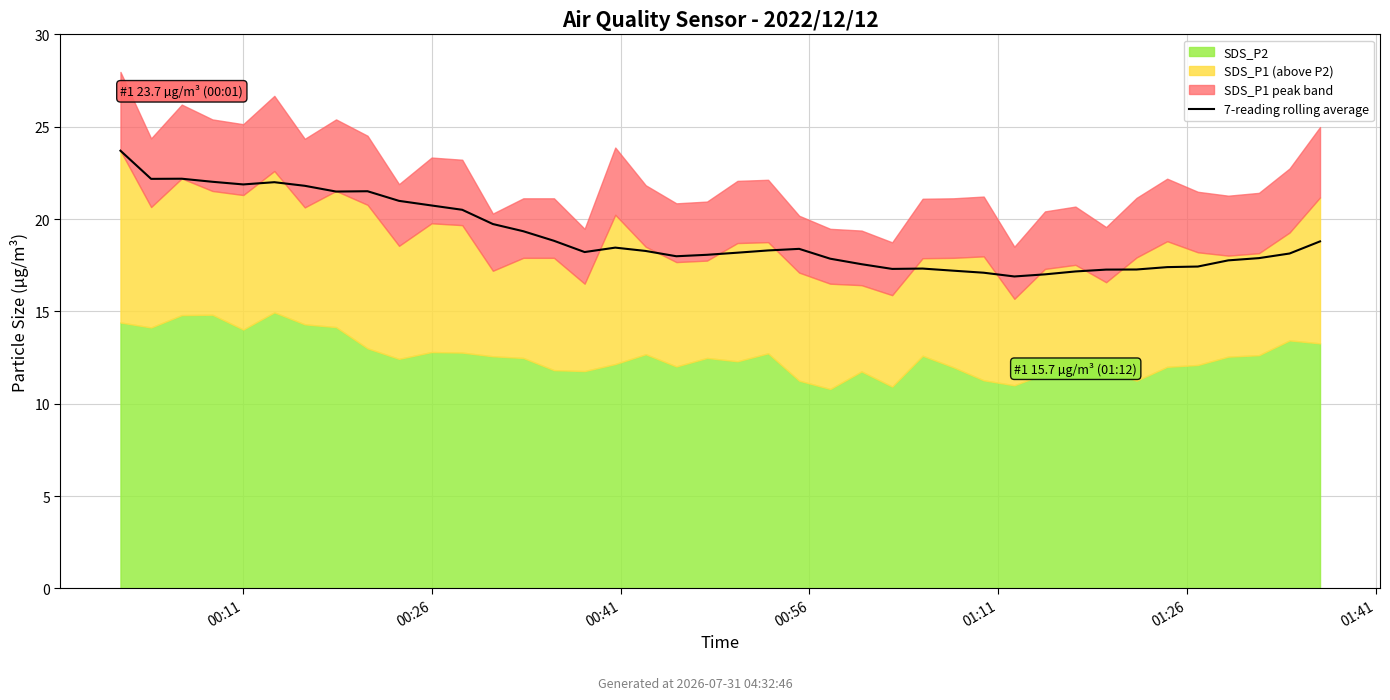

What is the sum of all values?

762.0